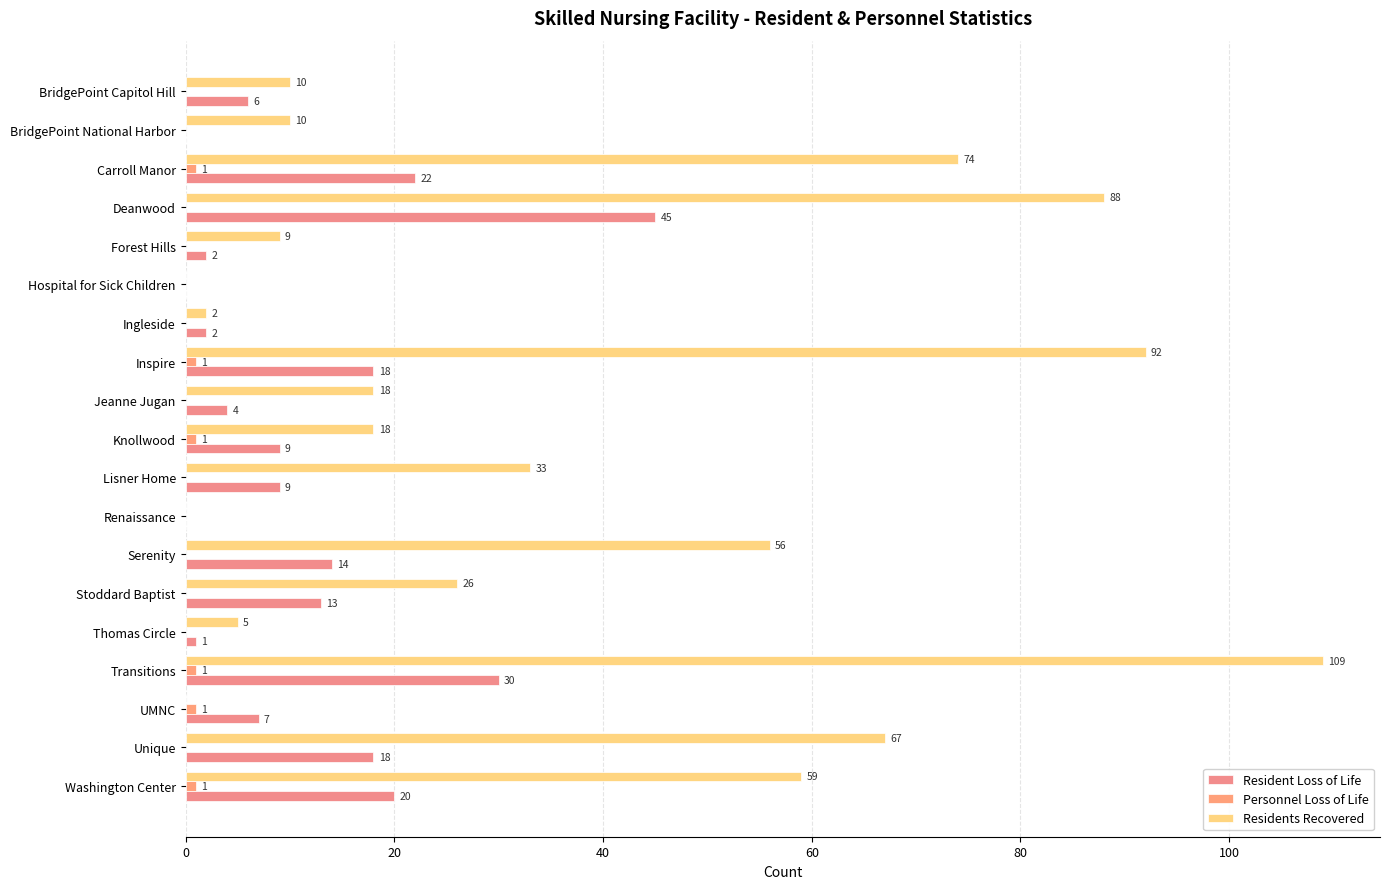

At which category is the sum across all series the highest?

Transitions